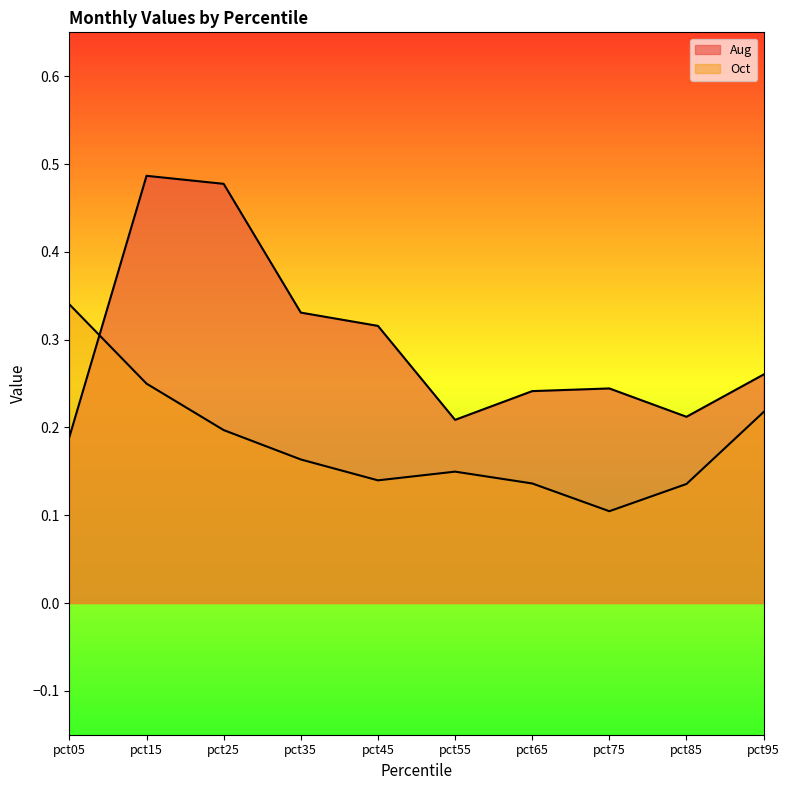

List the series in order of their overall mean, lowest first.

Oct, Aug